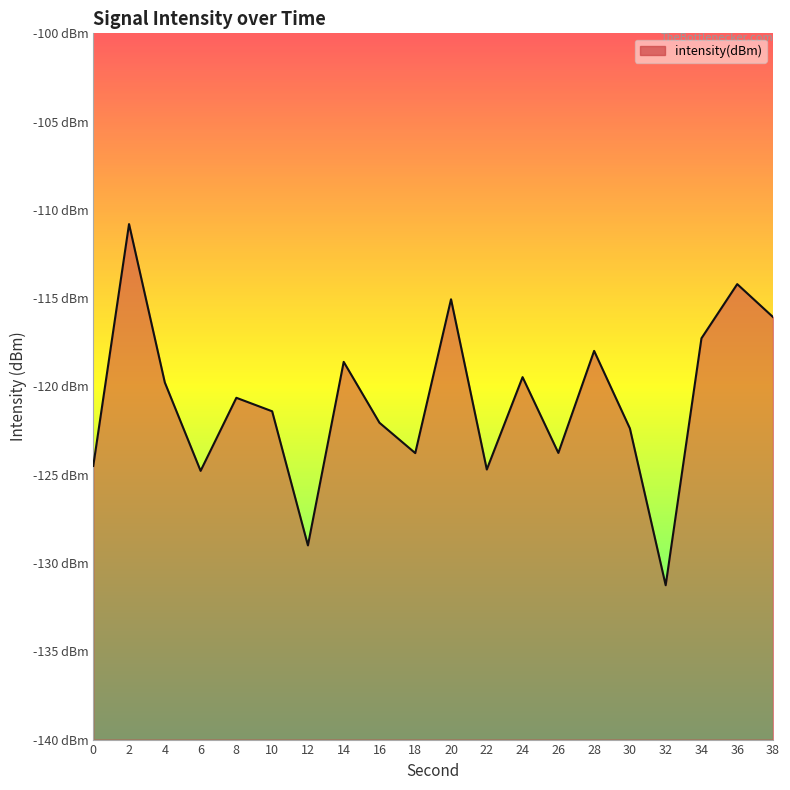

What is the value of the 17th point from the left?

-131.3